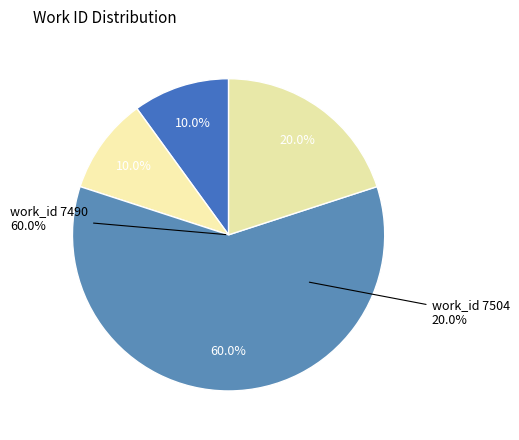

True or false: 4387 accounts for 33% of the total.

False